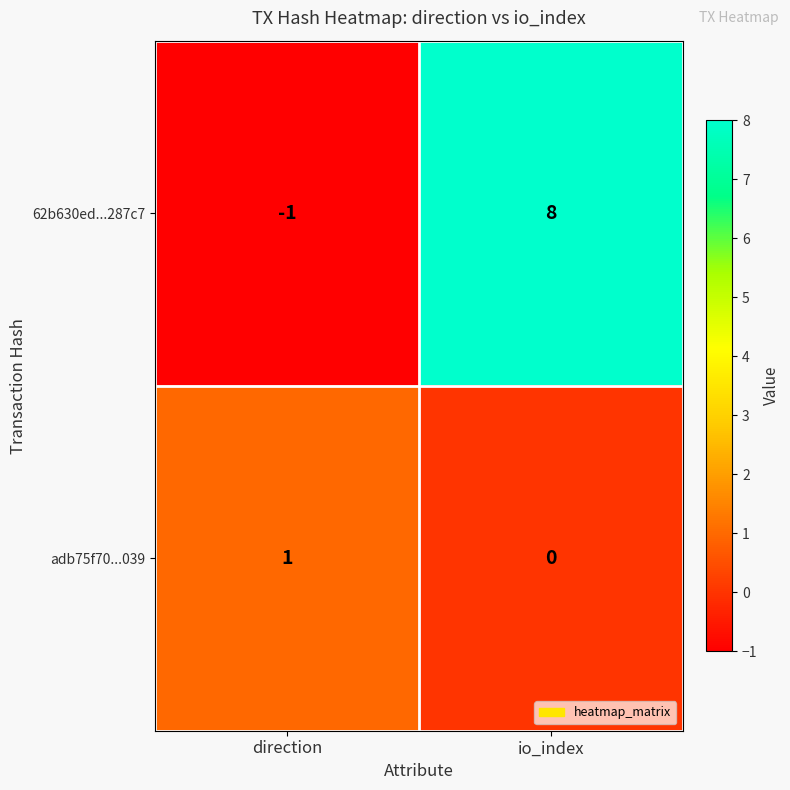

Which series has the largest total across all categories?

62b630ed...287c7